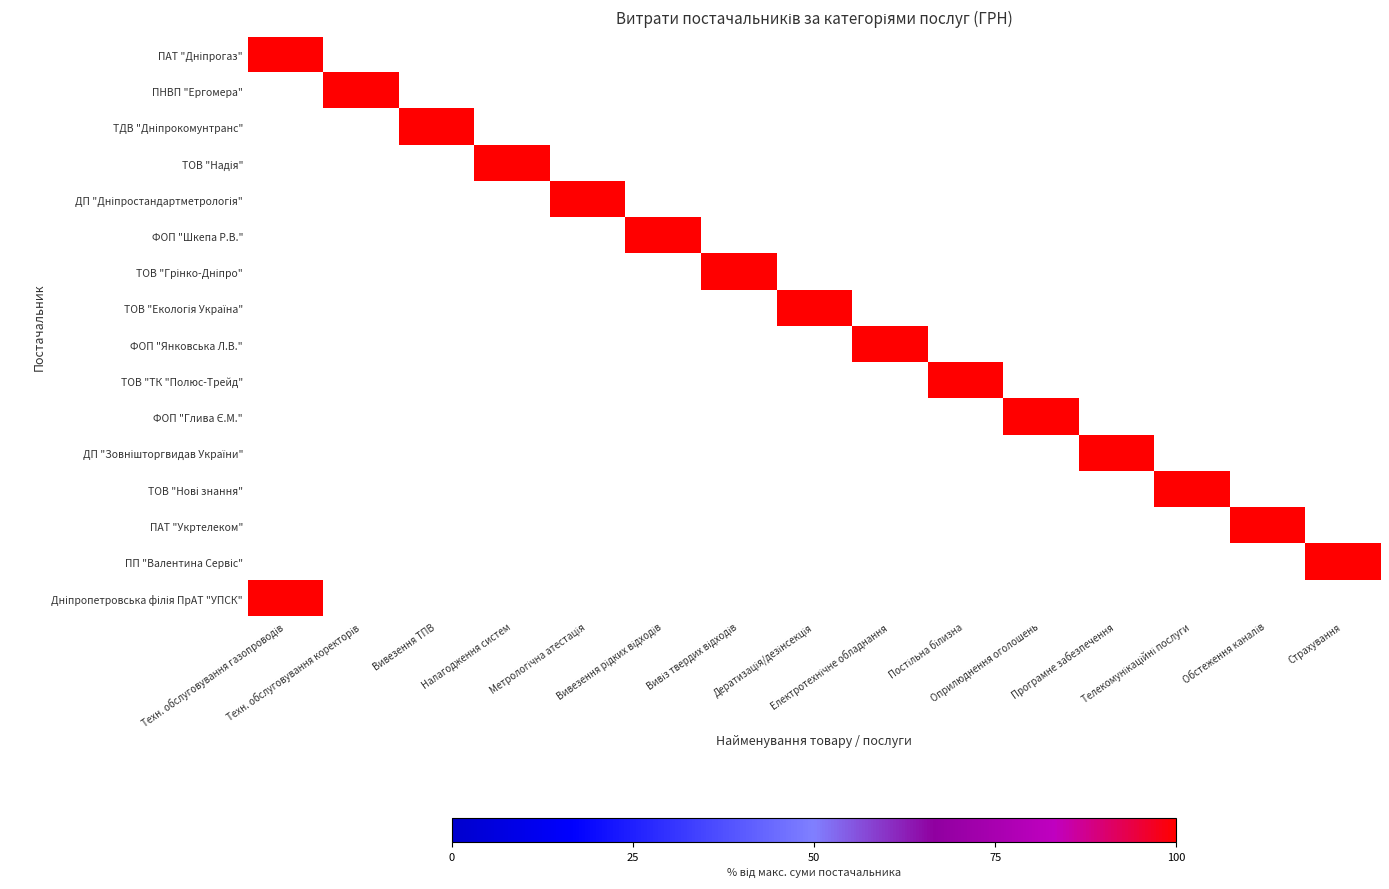

How many distinct data groups are displayed?

16